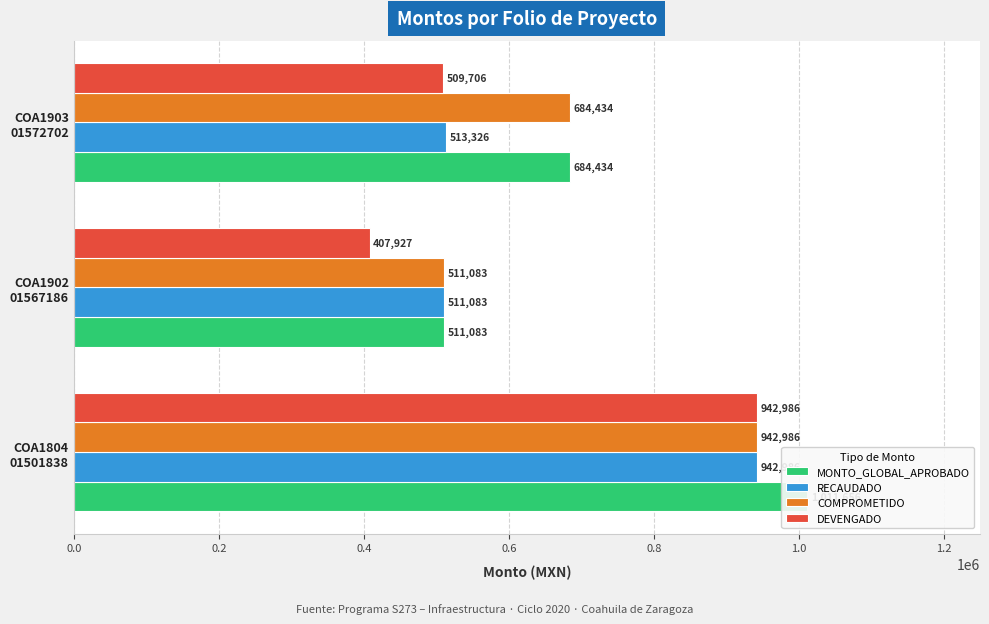

What is the average value of the MONTO_GLOBAL_APROBADO series?

735724.3